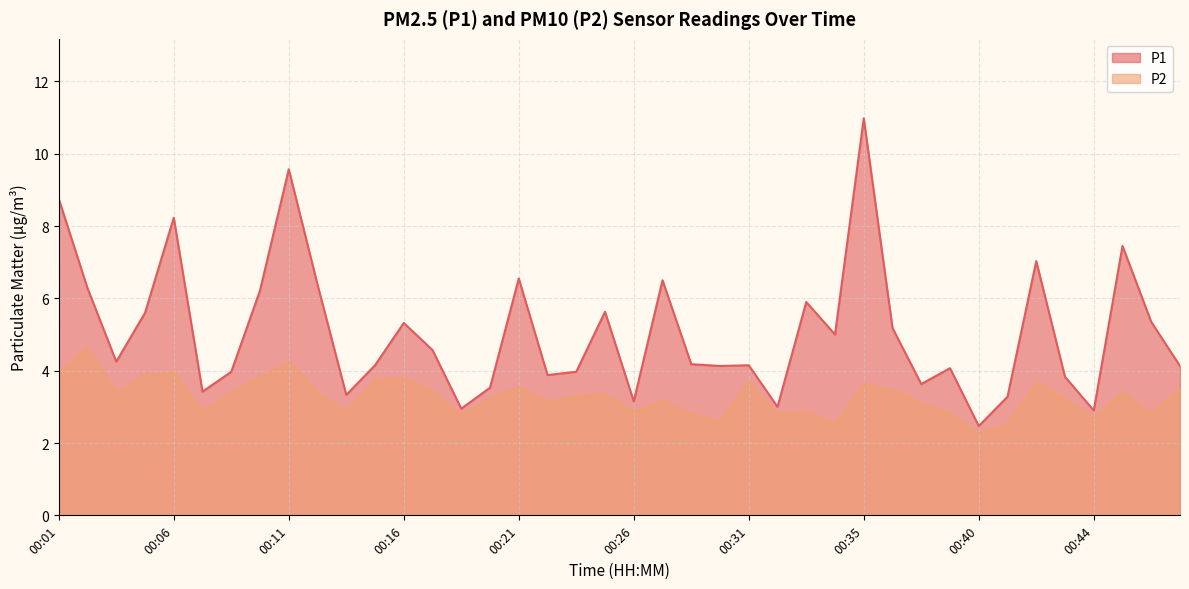

True or false: P2 and P1 intersect in this chart.

False